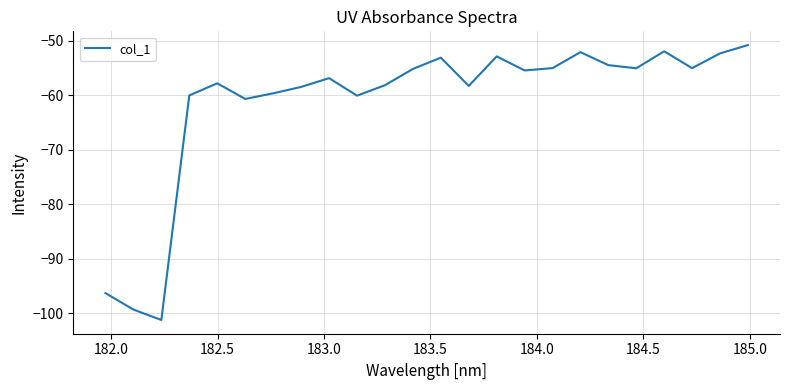

What is the maximum value shown in the chart?

-50.8